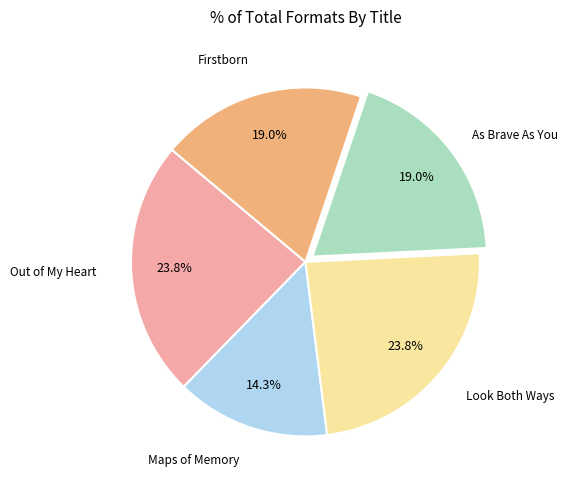

What percentage is NOT represented by As Brave As You?

81.0%